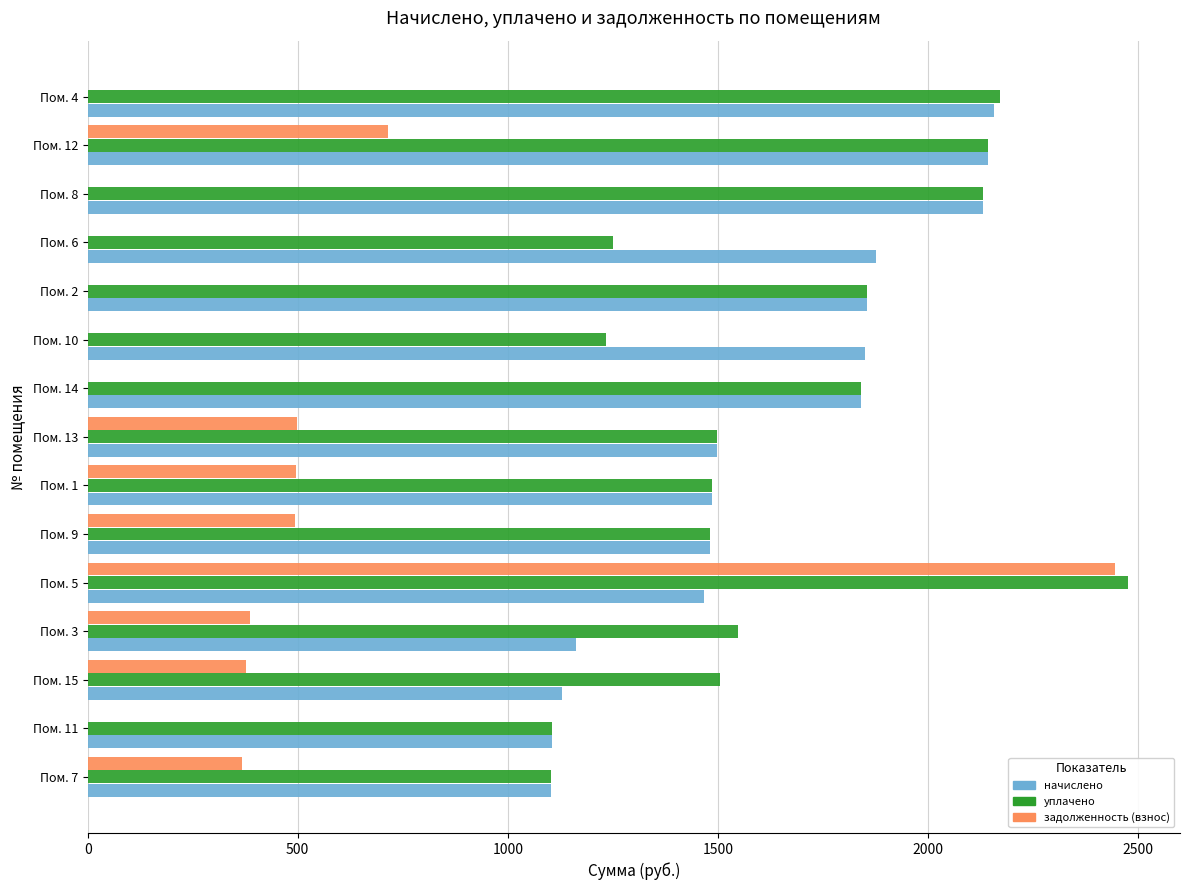

At which category is the sum across all series the highest?

Пом. 5